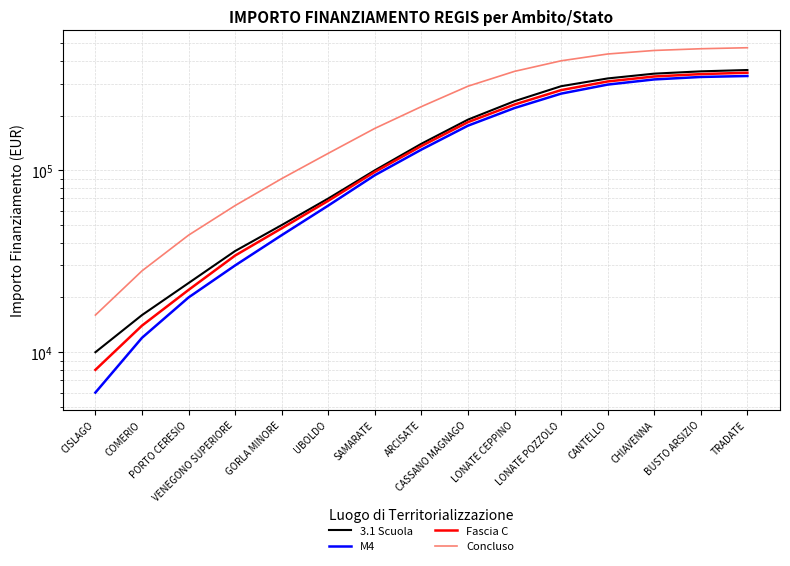

Does the chart display data point markers on the line(s)?

No